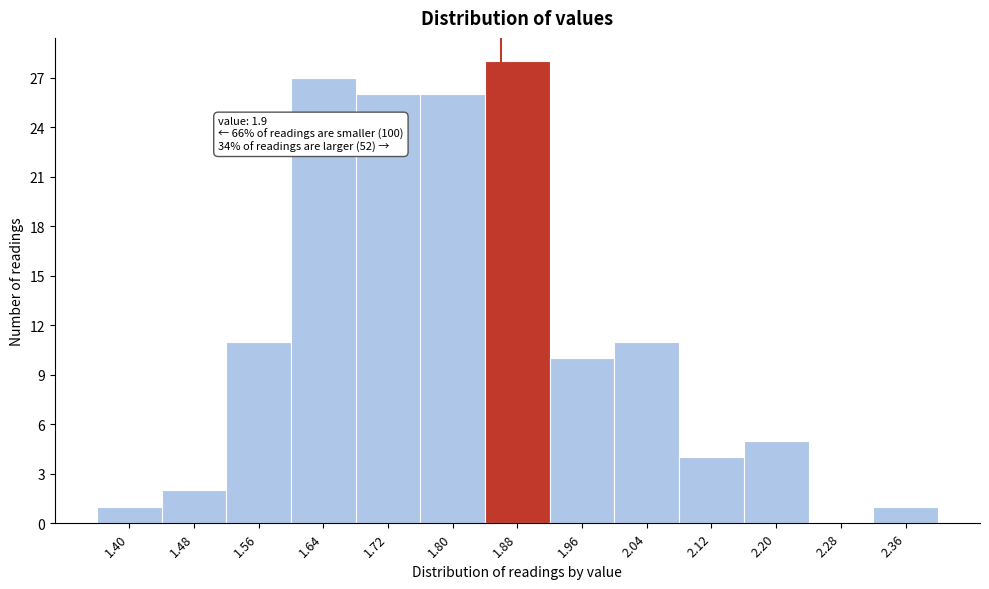

Reading left to right, extract all data points from this chart.

1.40=1	1.48=2	1.56=11	1.64=27	1.72=26	1.80=26	1.88=28	1.96=10	2.04=11	2.12=4	2.20=5	2.28=0	2.36=1